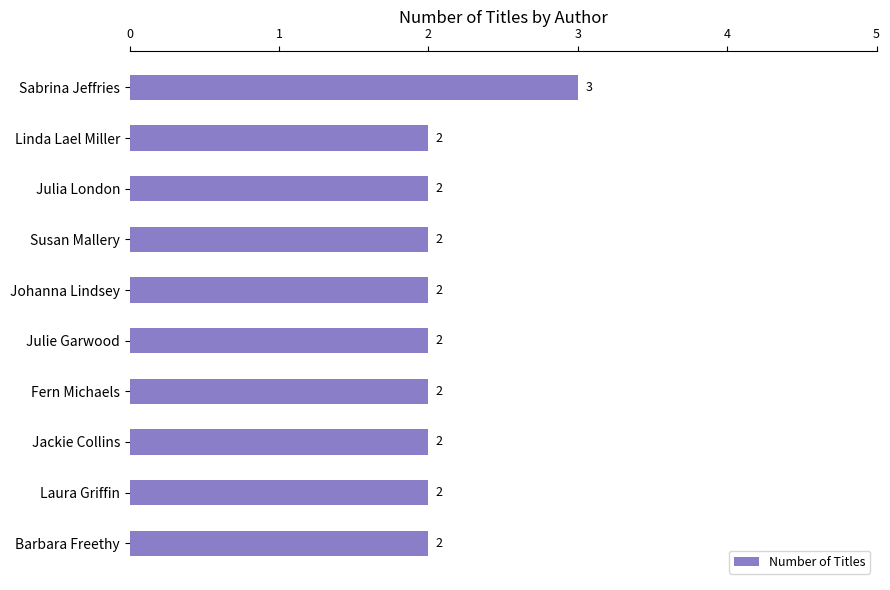

What is the average value?

2